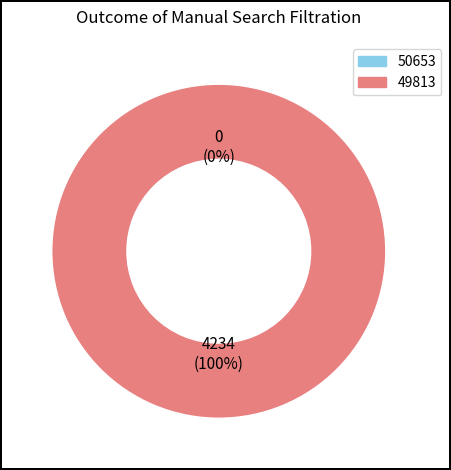

Which slice is the smallest?

50653